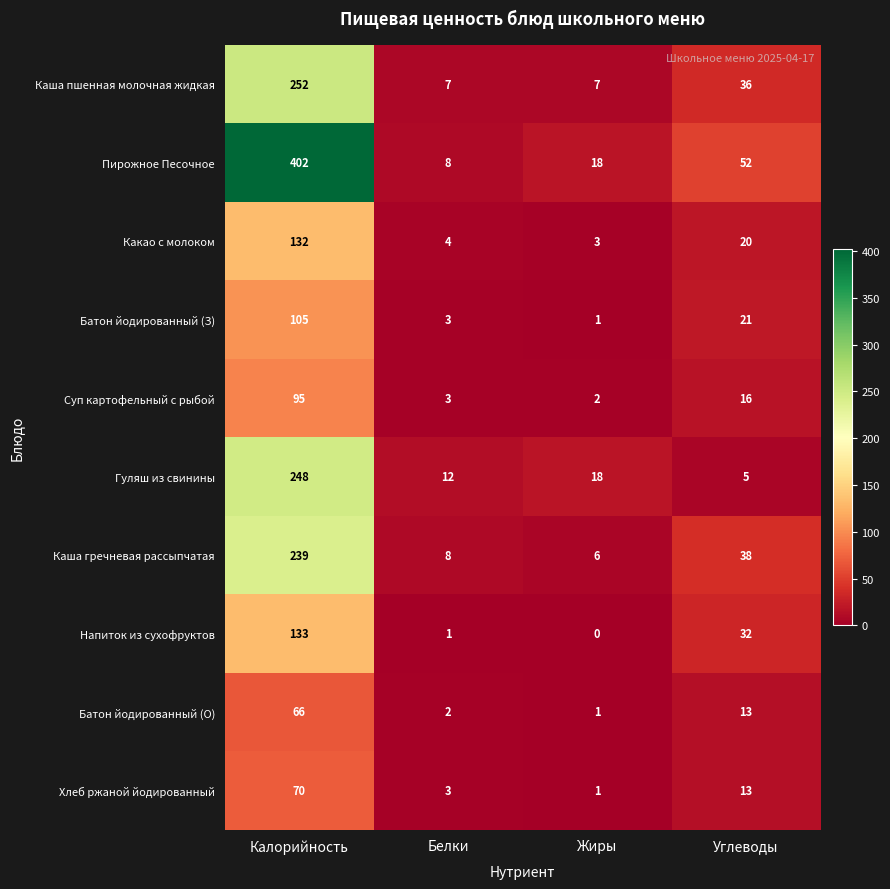

Between Жиры and Углеводы, which series saw the biggest shift?

Пирожное Песочное